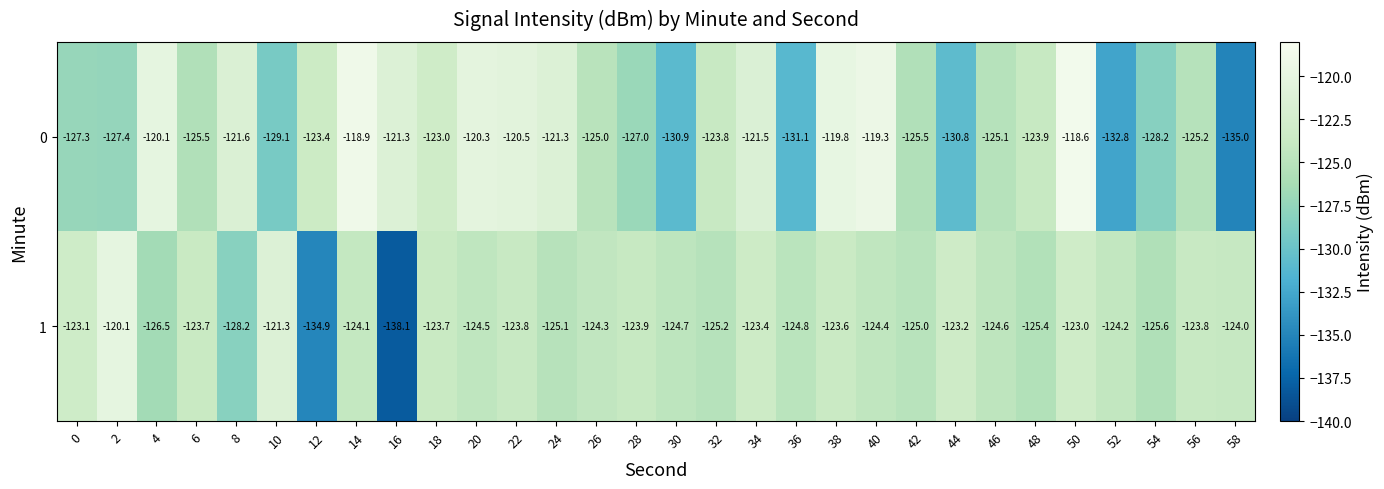

True or false: 0 has a value of -210.1 at 48.

False